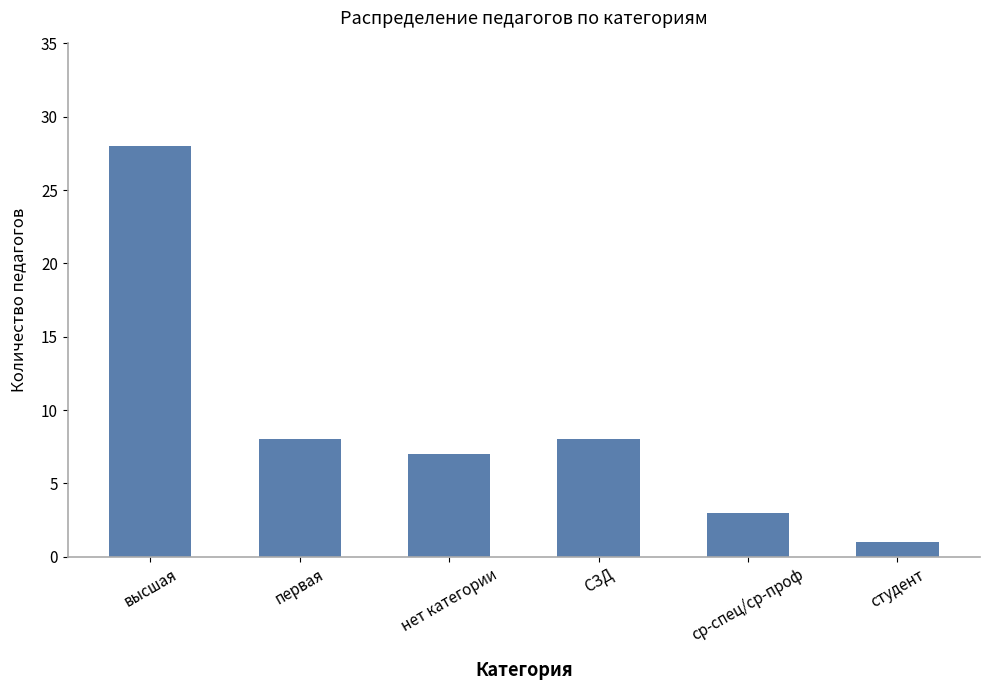

What is the sum of the values at высшая and студент?

29